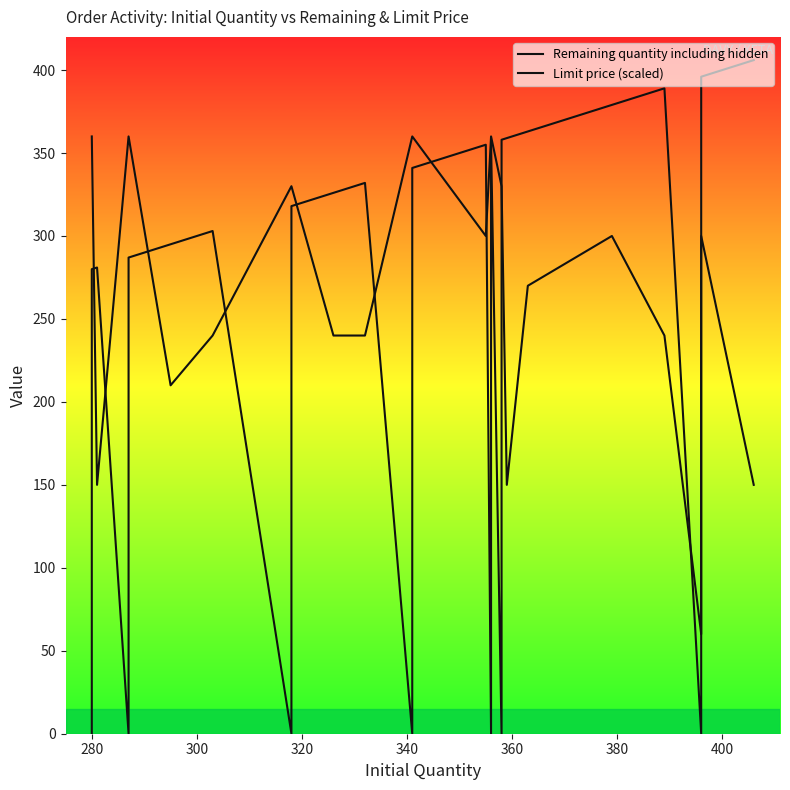

Count the number of categories in the chart.

40